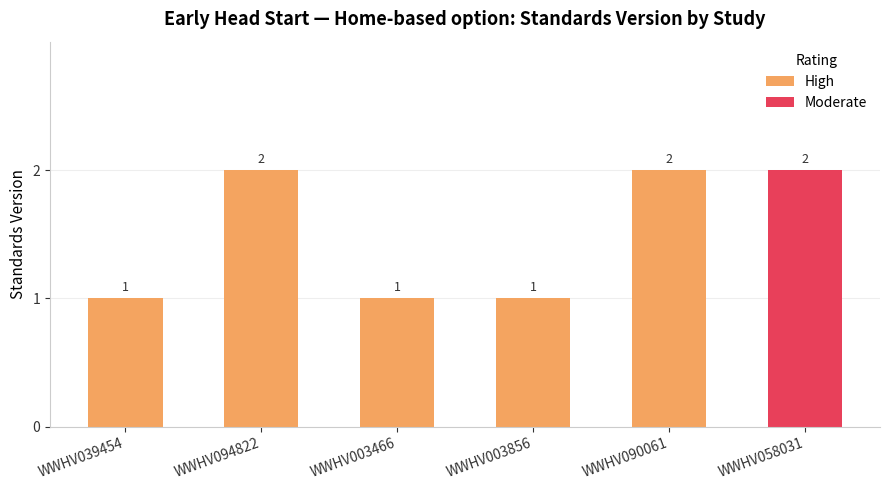

What value does the data have at WWHV090061?

2